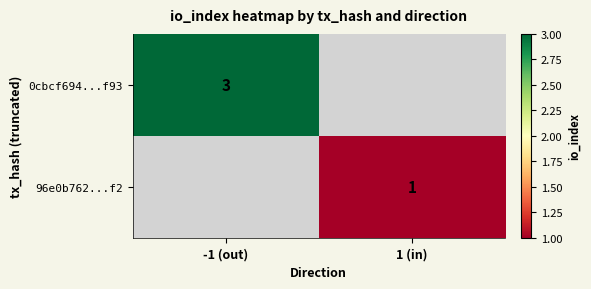

Is it true that 96e0b762...f2 equals 0.5 at 1 (in)?

False